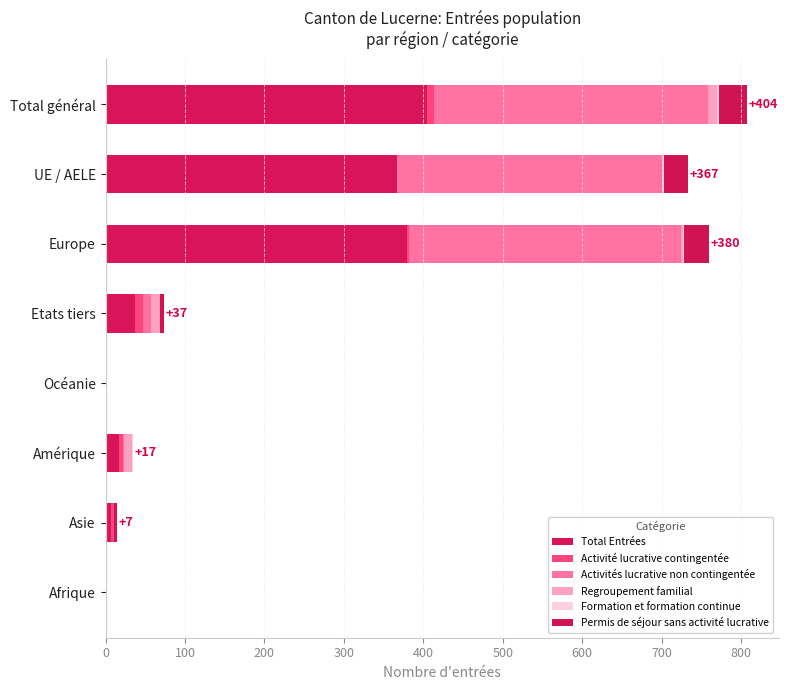

How many categories are shown in the chart?

8